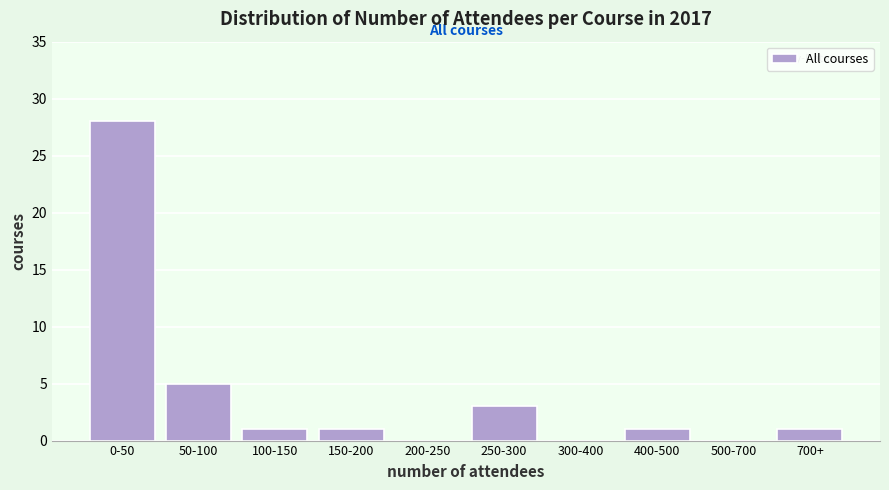

Reading left to right, list all the values displayed in this chart.

0-50=28	50-100=5	100-150=1	150-200=1	200-250=0	250-300=3	300-400=0	400-500=1	500-700=0	700+=1